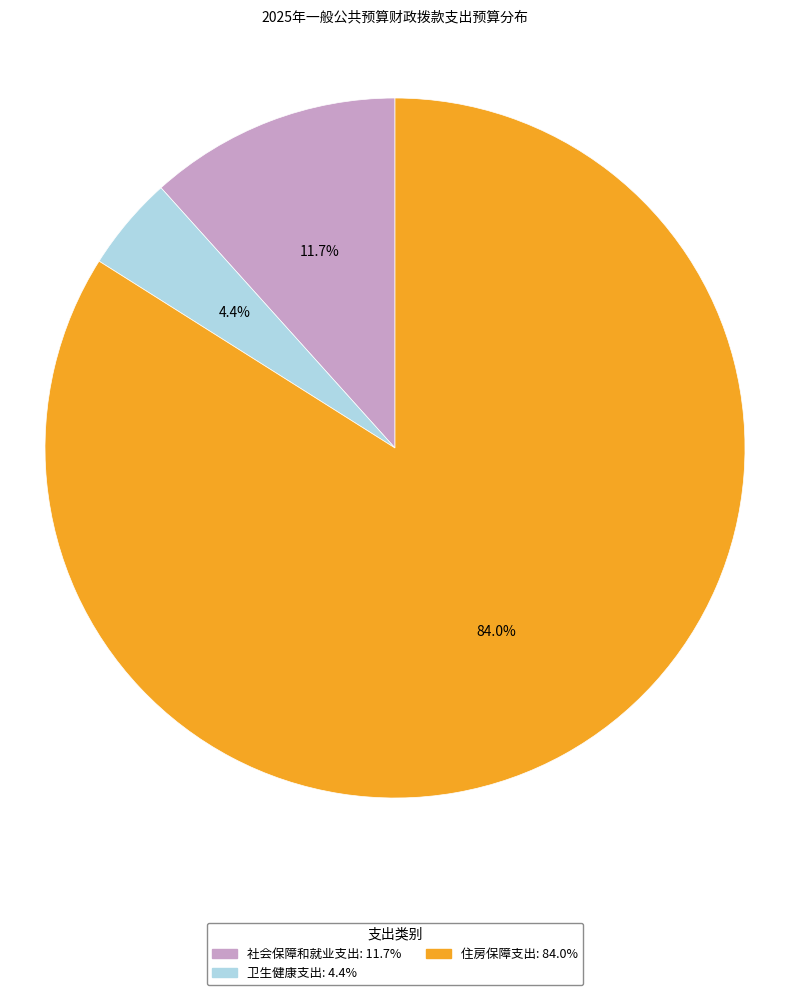

Does 社会保障和就业支出 represent more than half of the total?

No